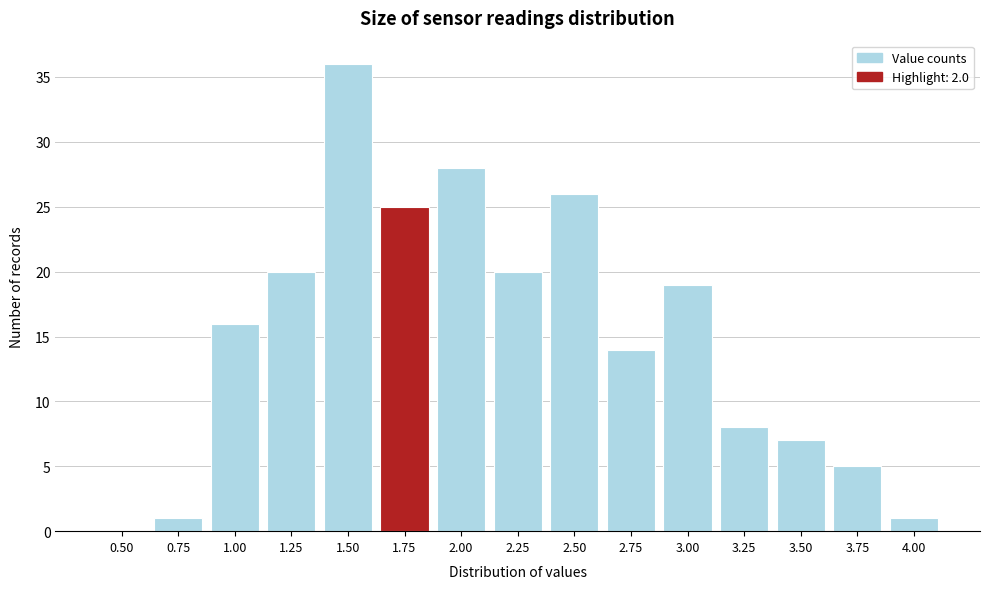

Reading left to right, extract all data points from this chart.

0.50=0	0.75=1	1.00=16	1.25=20	1.50=36	1.75=25	2.00=28	2.25=20	2.50=26	2.75=14	3.00=19	3.25=8	3.50=7	3.75=5	4.00=1